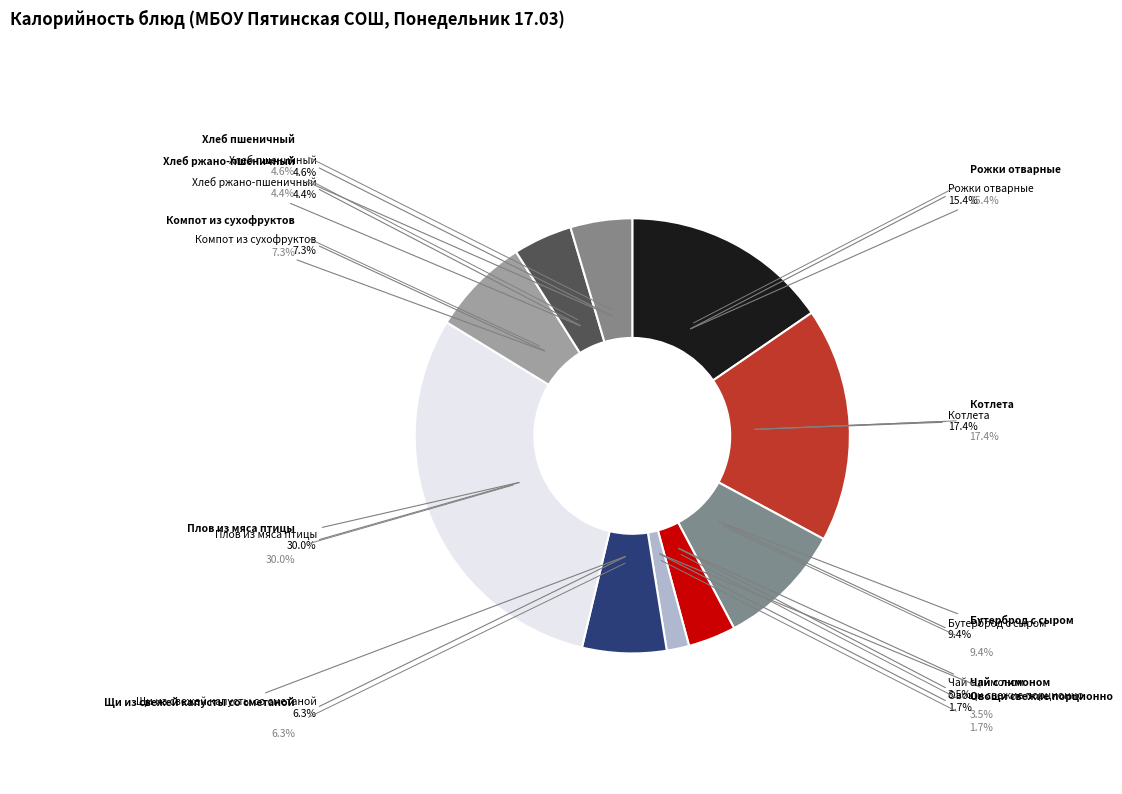

Combined, what portion of the pie is Рожки отварные and Овощи свежие порционно?

17.1%